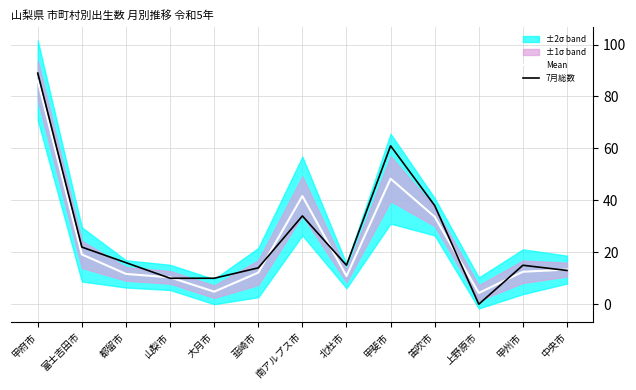

List the labels in order of Mean value, smallest first.

上野原市, 大月市, 山梨市, 北杜市, 都留市, 韮崎市, 甲州市, 中央市, 富士吉田市, 笛吹市, 南アルプス市, 甲斐市, 甲府市